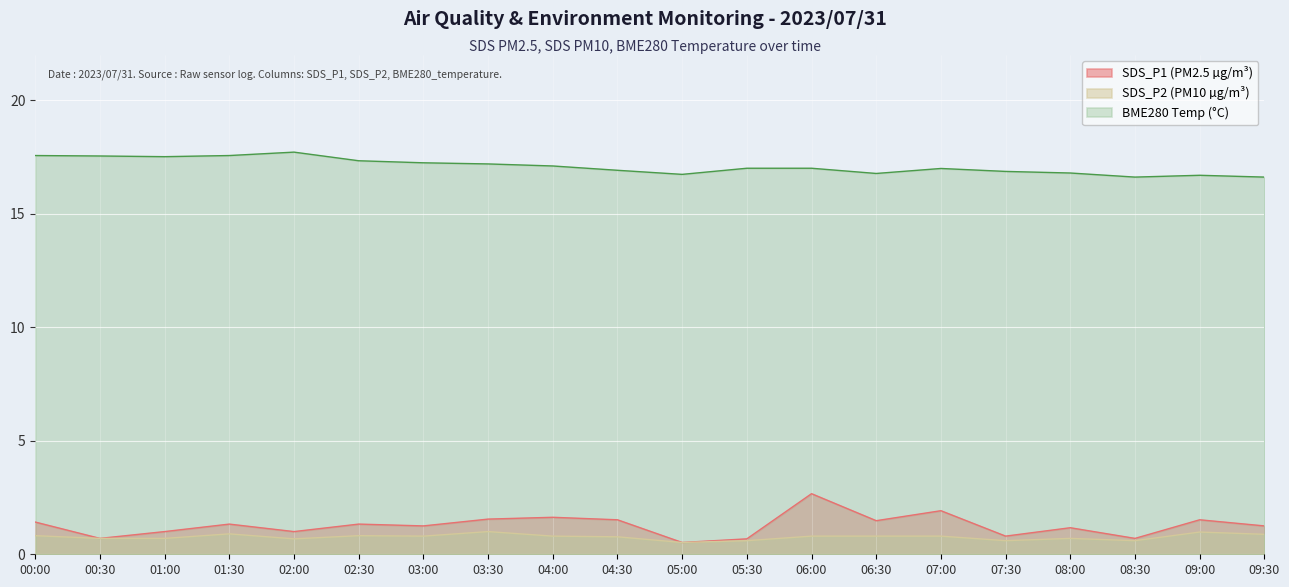

True or false: SDS_P2 and SDS_P1 cross at least once.

False